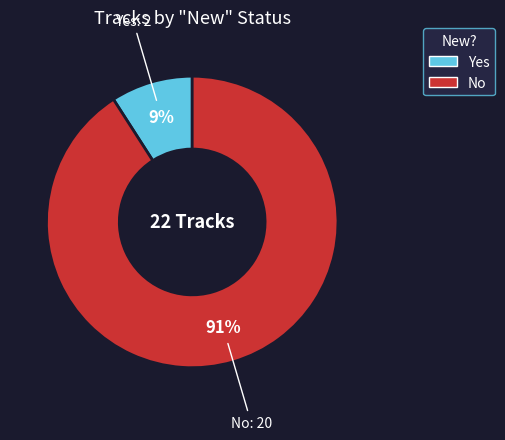

How many slices are in this pie chart?

2